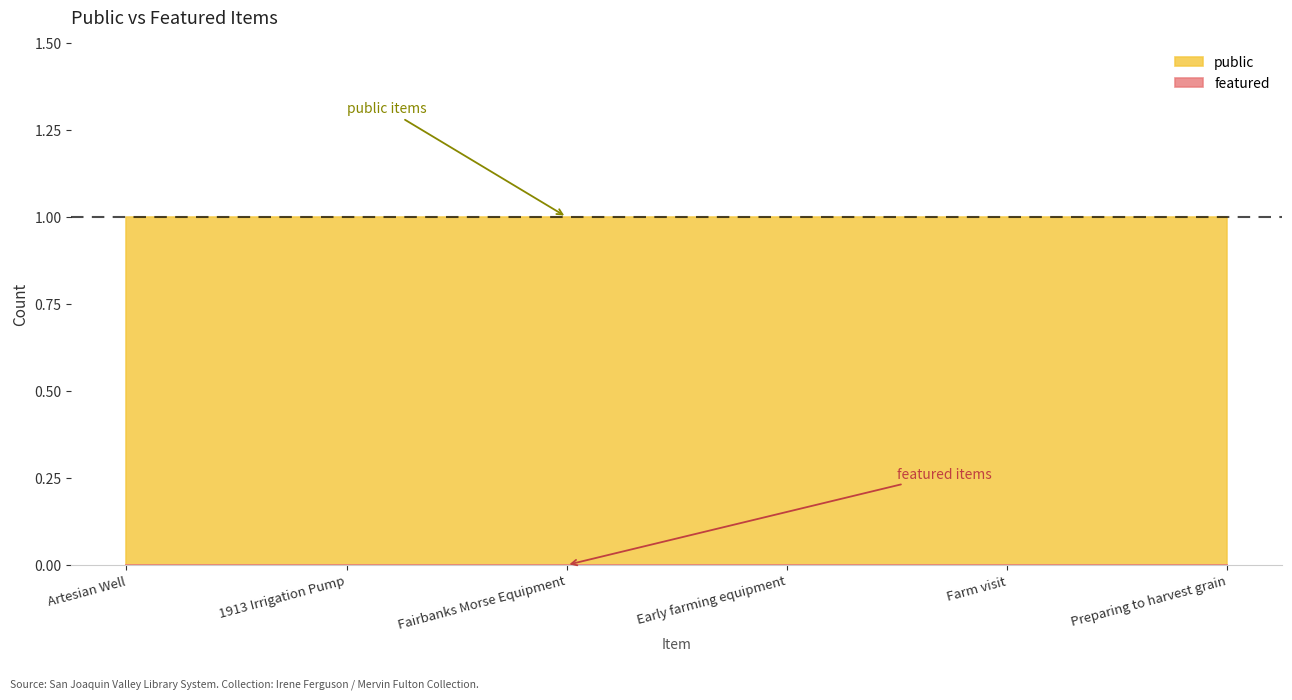

Is it true that featured equals 0 at Early farming equipment?

True